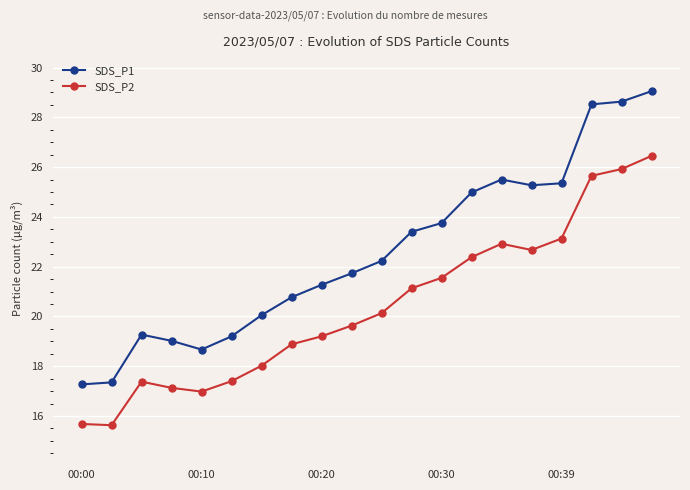

Where is SDS_P2 nearest to the value 21?

11